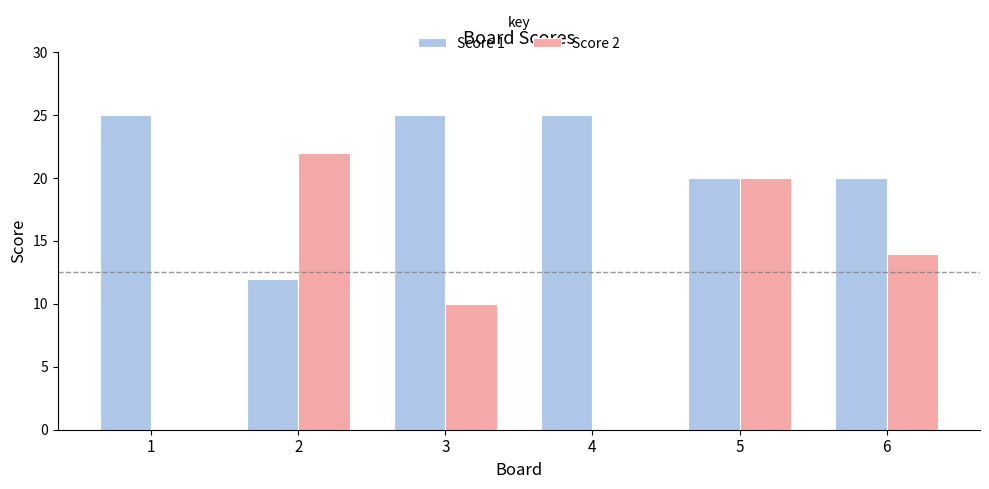

What is the total value across all series at 1?

25